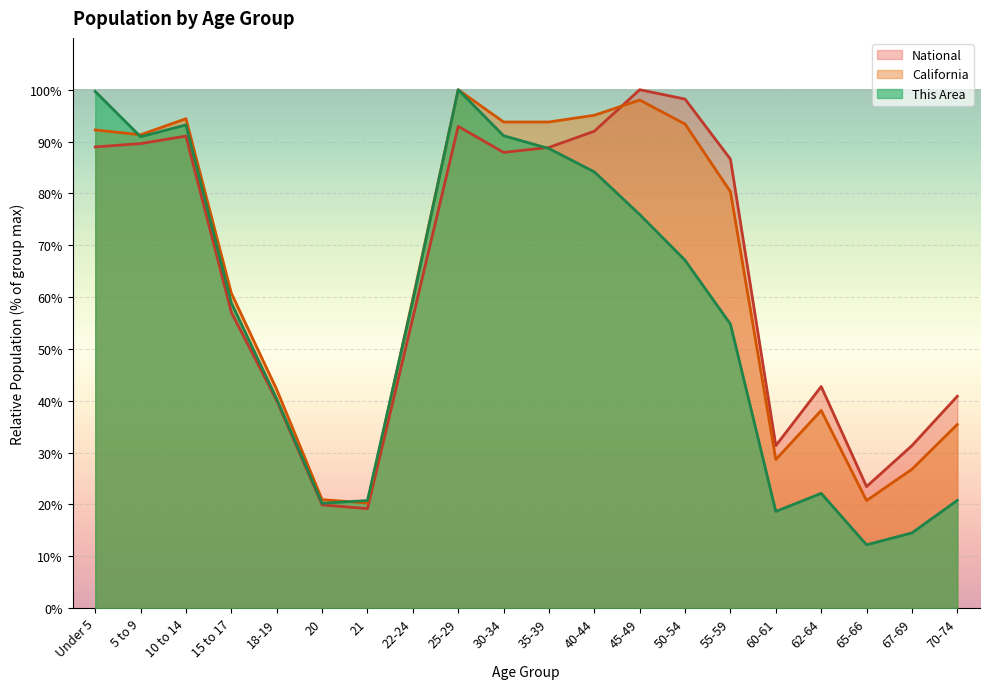

Reading right to left, what are all the values shown in this chart?

This Area: 20.8	14.5	12.2	22.1	18.6	54.8	67.1	75.9	84.2	88.6	91.1	100.0	59.3	20.7	20.2	40.3	58.9	93.2	90.9	99.7
California: 35.4	26.8	20.7	38.1	28.7	80.3	93.4	98.0	95.1	93.8	93.8	100.0	59.6	20.3	20.9	42.2	60.7	94.4	91.3	92.2
National: 40.9	31.3	23.4	42.7	31.3	86.6	98.2	100.0	92.0	88.9	87.9	92.9	56.0	19.2	19.9	40.0	57.0	91.1	89.6	89.0